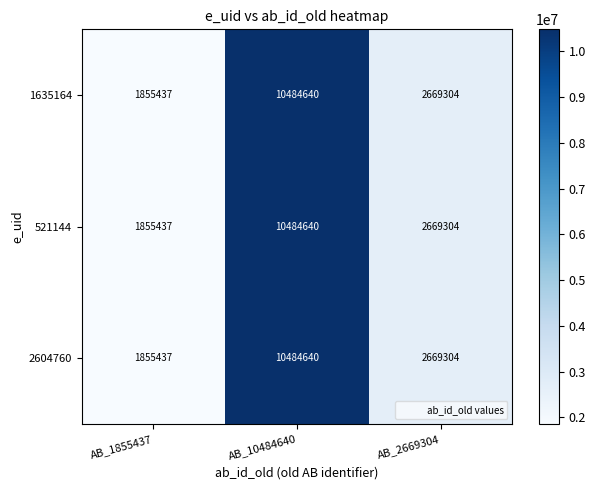

Is the value of 1635164 at AB_2669304 greater than the value of 2604760 at AB_10484640?

No